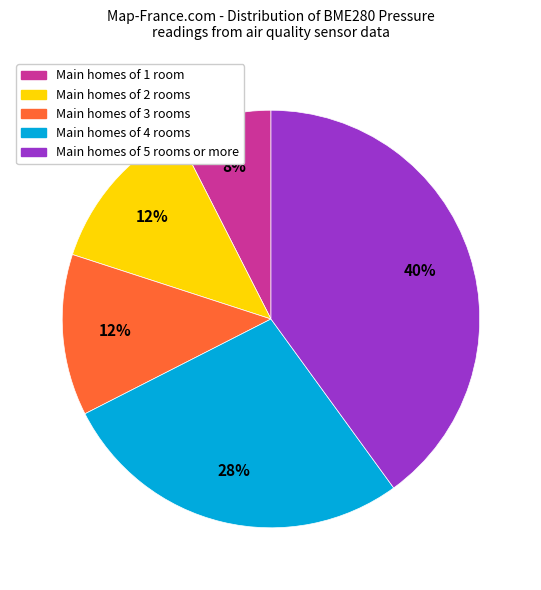

Approximately how many times larger is the value at Main homes of 4 rooms compared to Main homes of 2 rooms?

2.2